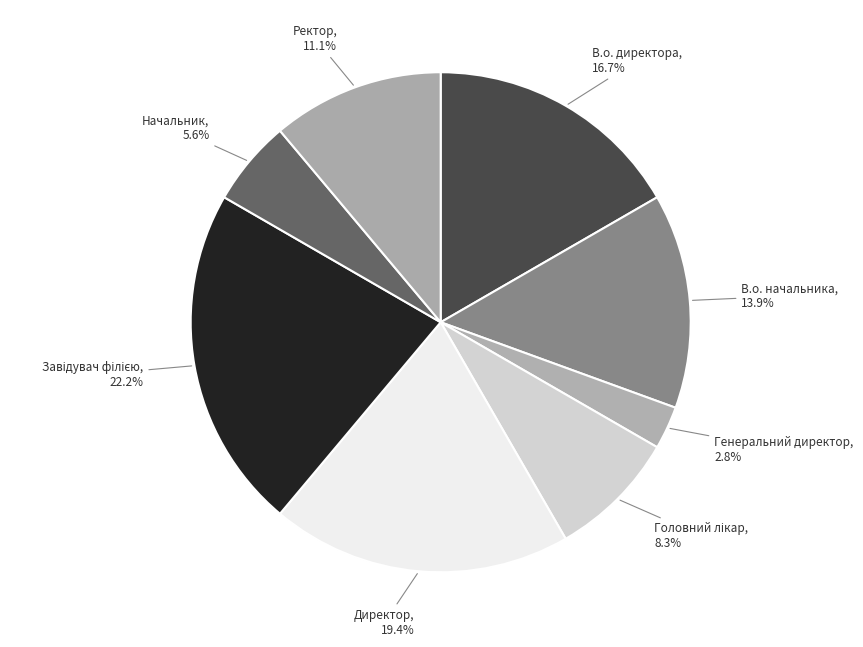

Which category has the smallest portion of the pie?

Генеральний директор